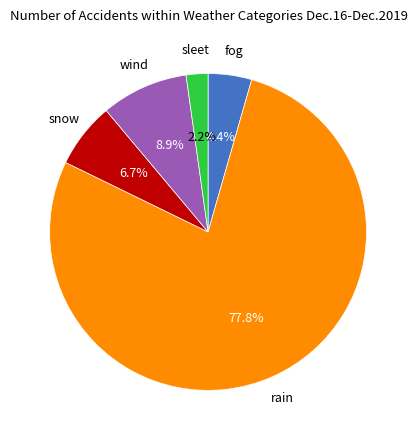

To the nearest percent, what is the difference between the largest and smallest slice percentages?

76%